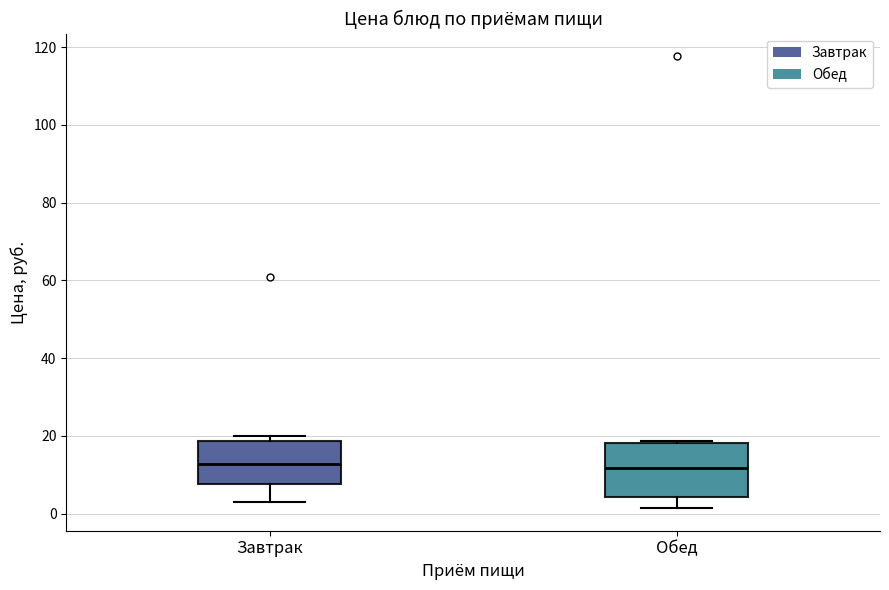

Where does the median line of the box for Обед sit on the y-axis? The values are not printed on the chart, so give them approximately, as read against the axis.

12